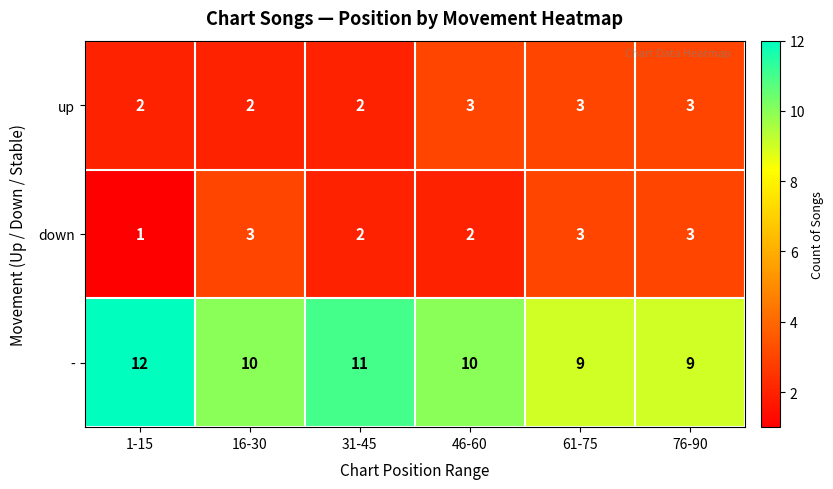

Rank the series at 46-60 from lowest to highest value.

down, up, -